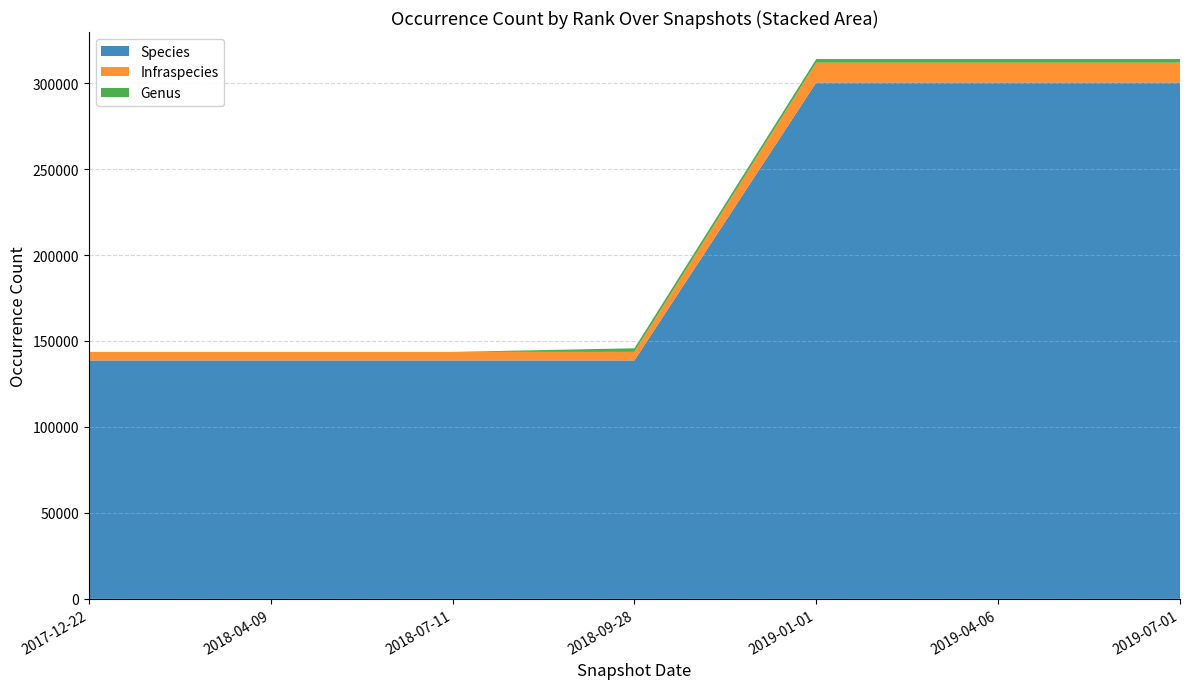

Reading left to right, transcribe all the data shown in this chart.

Species: 2017-12-22=138673	2018-04-09=138673	2018-07-11=138673	2018-09-28=138673	2019-01-01=300366	2019-04-06=300366	2019-07-01=300366
Infraspecies: 2017-12-22=4989	2018-04-09=4989	2018-07-11=4989	2018-09-28=4989	2019-01-01=11562	2019-04-06=11562	2019-07-01=11562
Genus: 2017-12-22=0	2018-04-09=0	2018-07-11=0	2018-09-28=2100	2019-01-01=2100	2019-04-06=2100	2019-07-01=2100